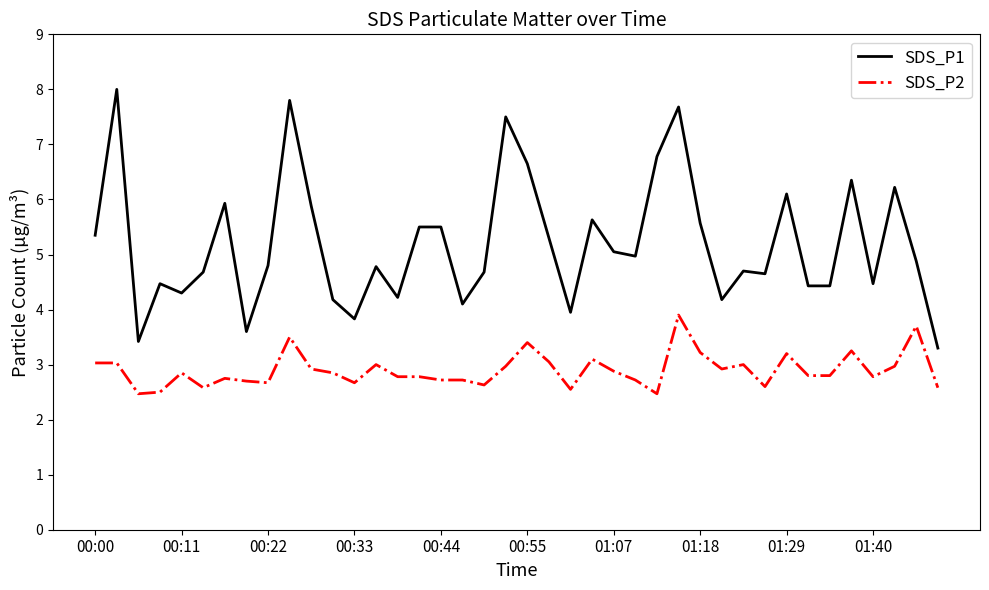

What are all the series names shown in the legend?

SDS_P1, SDS_P2